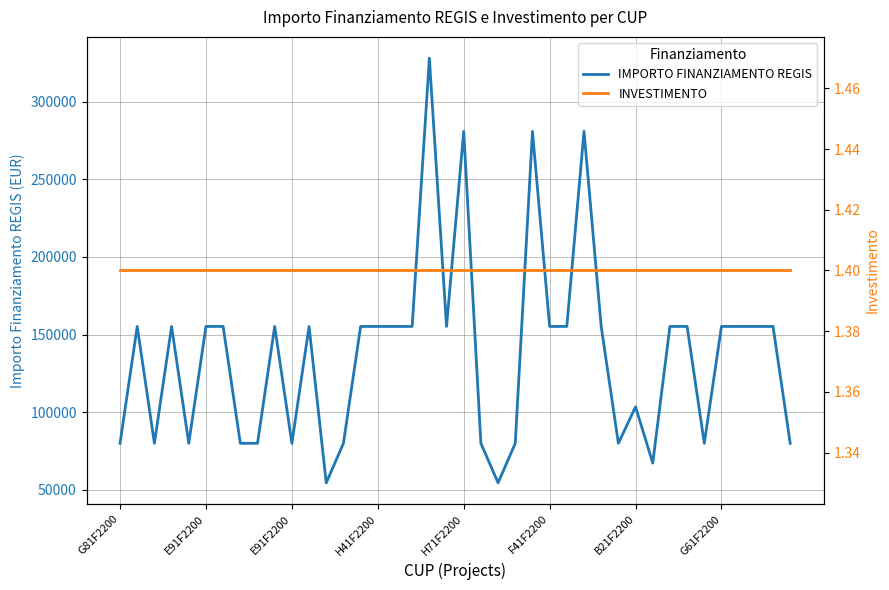

How many lines are shown in the chart?

2